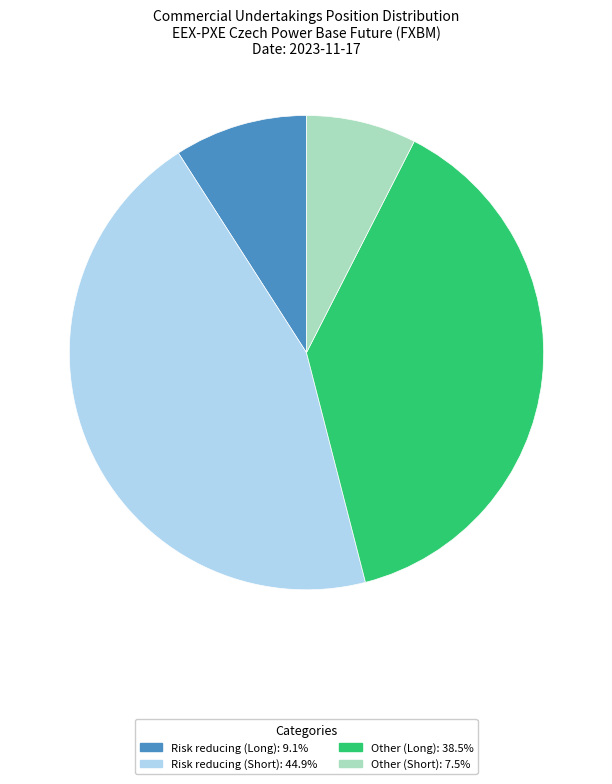

Do Other (Long) and Other (Short) together represent more than half of the pie?

No